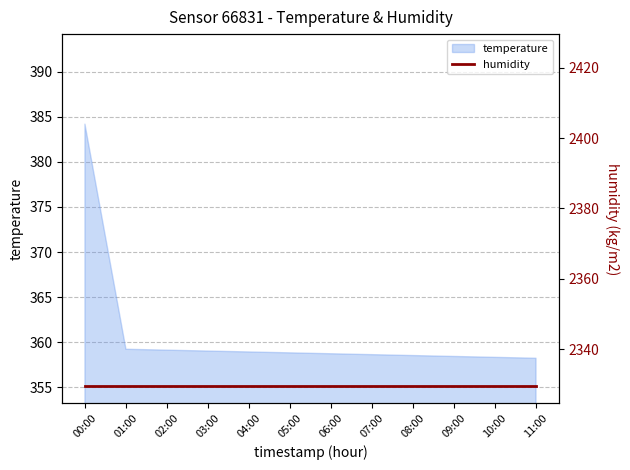

What is the average value?

360.8